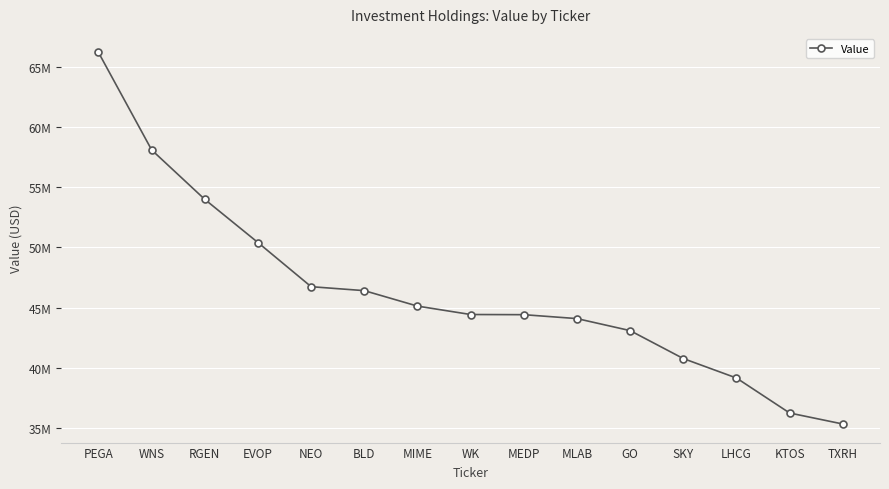

What is the label of the 6th point from the left?

BLD